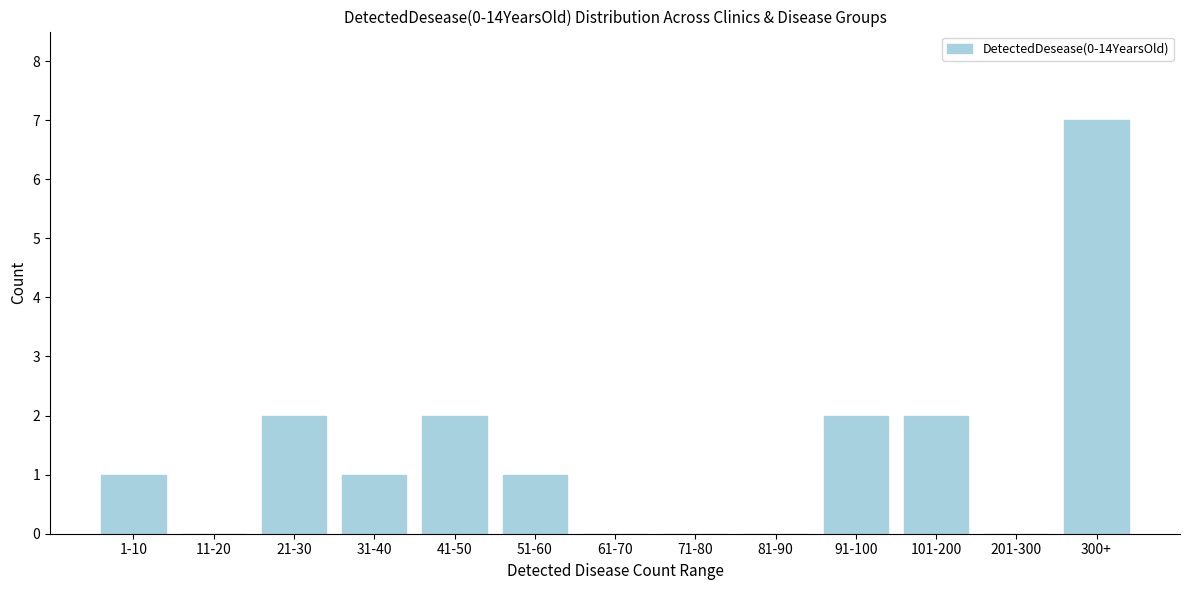

Reading right to left, transcribe all the data shown in this chart.

300+=7	201-300=0	101-200=2	91-100=2	81-90=0	71-80=0	61-70=0	51-60=1	41-50=2	31-40=1	21-30=2	11-20=0	1-10=1